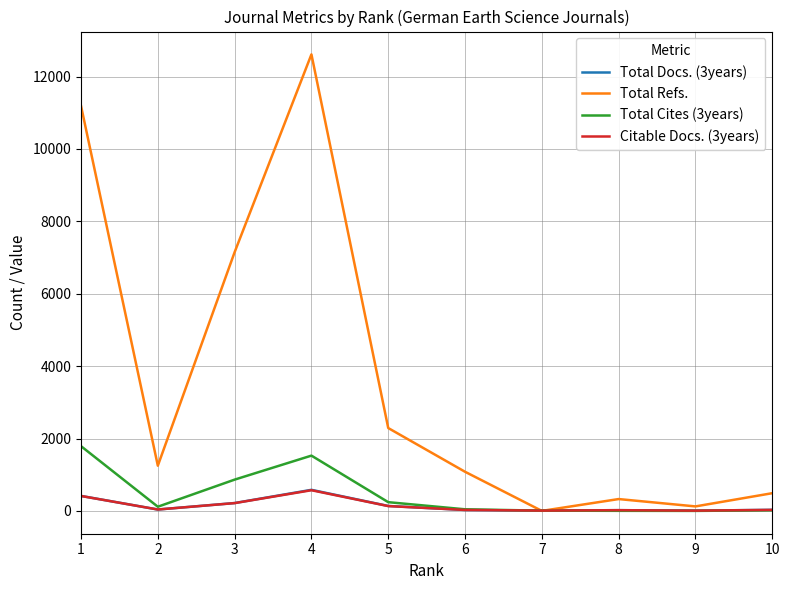

What is the approximate value of Total Docs. (3years) at 3, to the nearest 50?

200